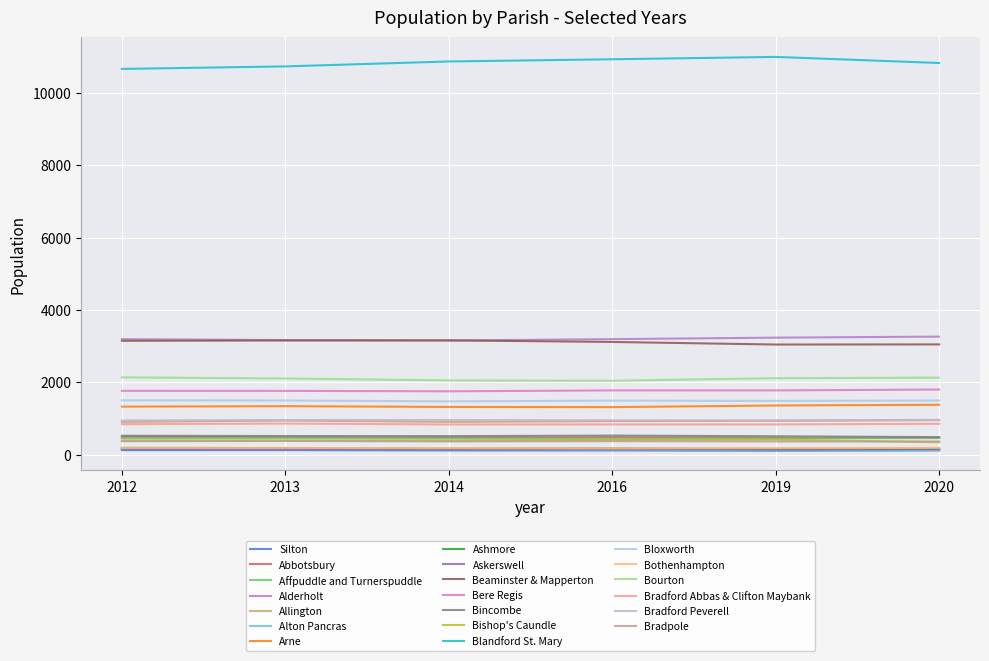

How many lines are shown in the chart?

20